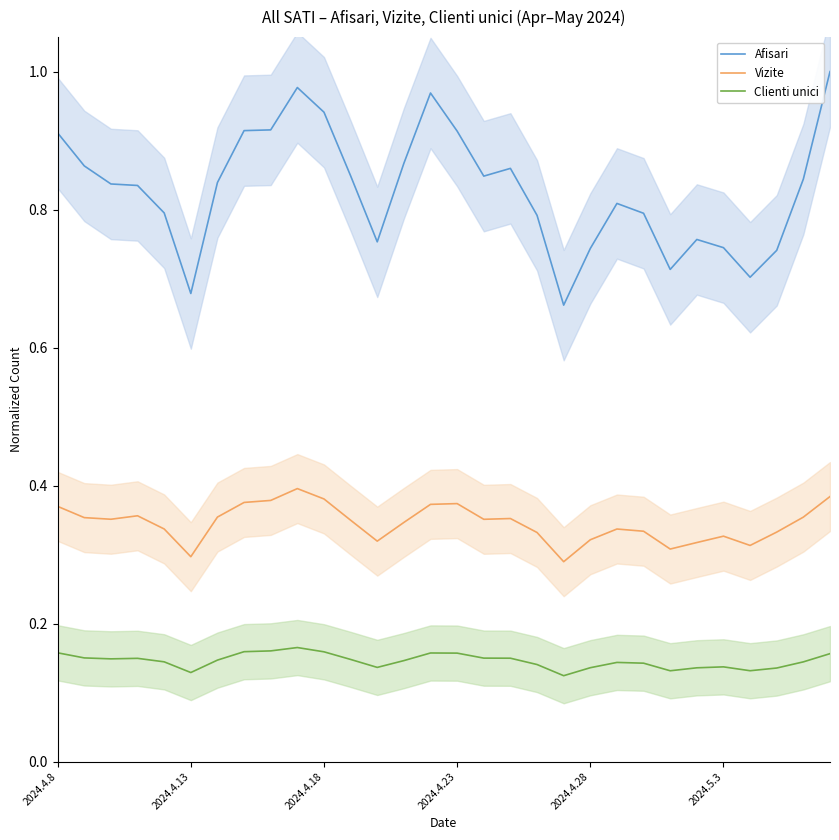

Between 6 and 8, which series saw the biggest shift?

Afisari